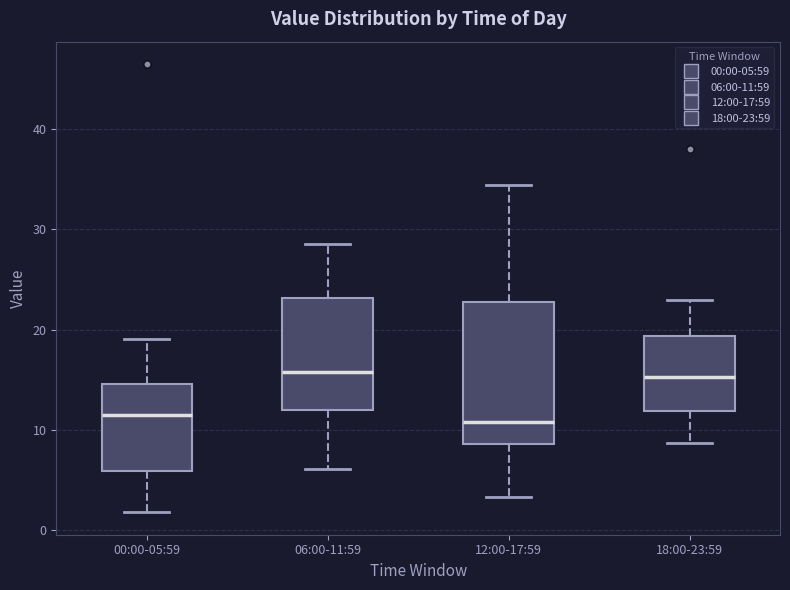

Reading left to right, read every box against the y-axis: the position of its median line, the range the box covers, and the ends of its whiskers. The values are not printed on the chart, so give them approximately, as read against the axis.

00:00-05:59: median 12, box 6 to 15, whiskers 2 to 19
06:00-11:59: median 16, box 12 to 23, whiskers 6 to 29
12:00-17:59: median 11, box 9 to 23, whiskers 3 to 34
18:00-23:59: median 15, box 12 to 19, whiskers 9 to 23